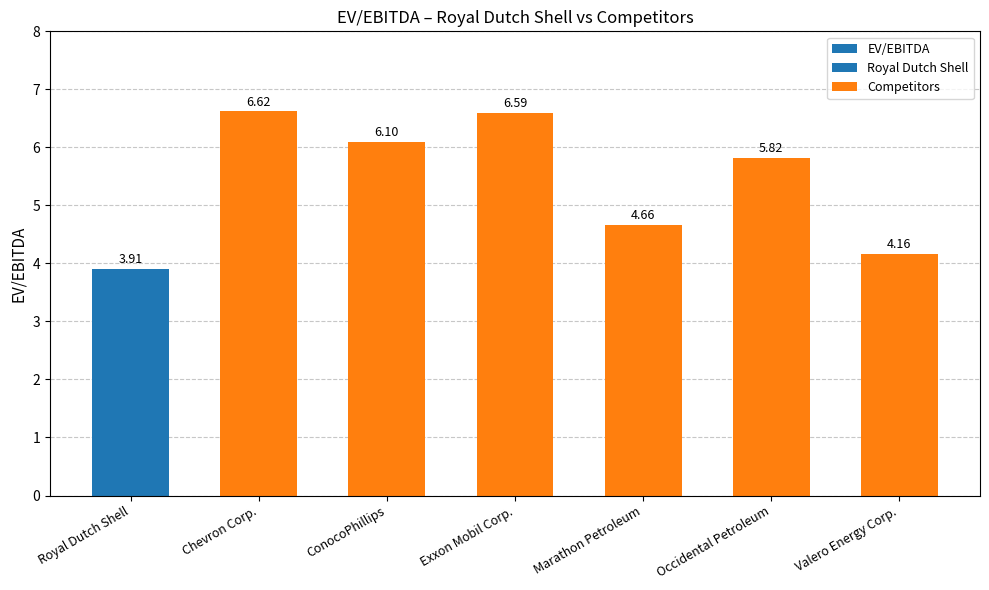

The chart shows a value of 3.9 at Royal Dutch Shell. True or false?

True